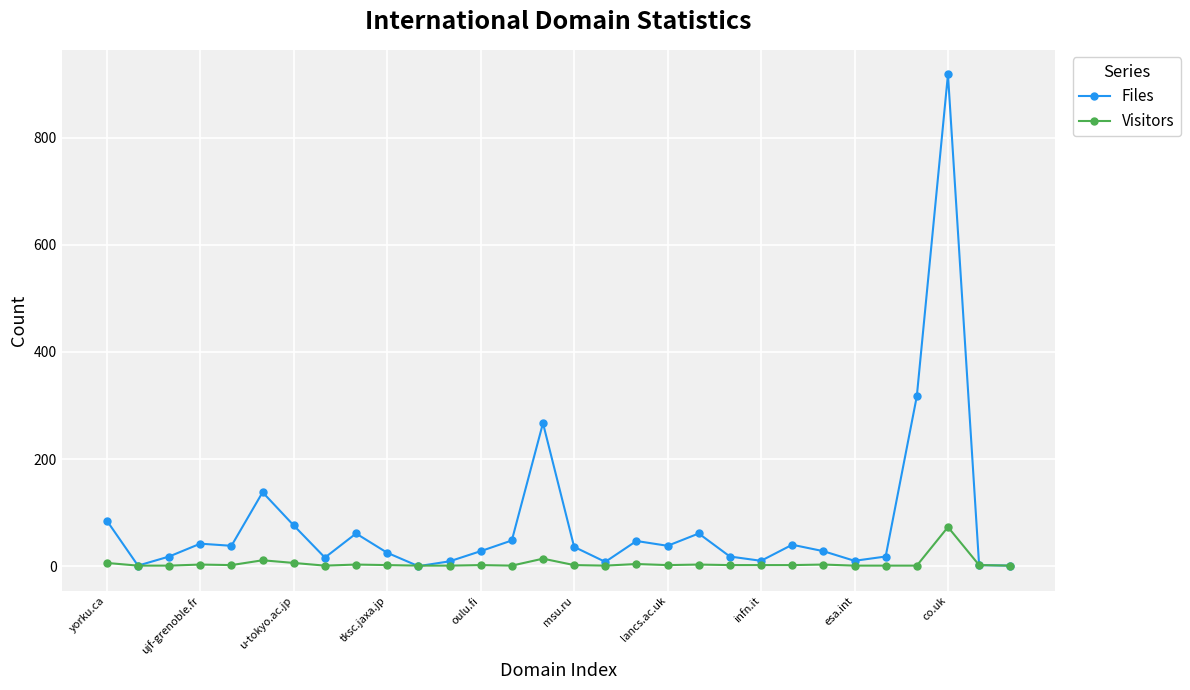

Which series has the largest total across all categories?

Files